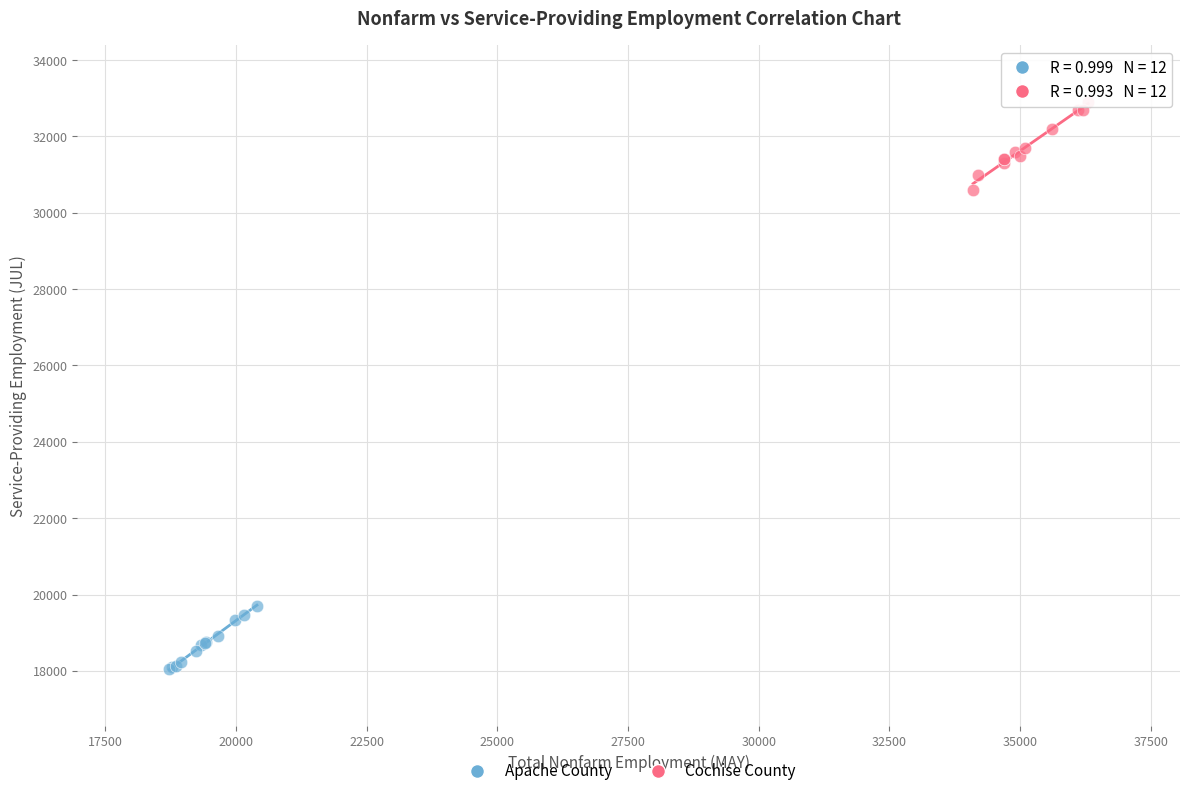

Which series reaches the minimum Y coordinate?

Apache County